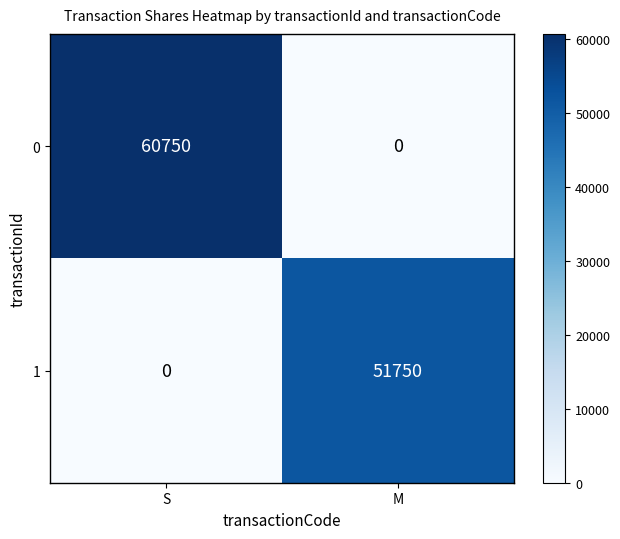

Reading right to left, list all the values displayed in this chart.

0: 0	60750
1: 51750	0